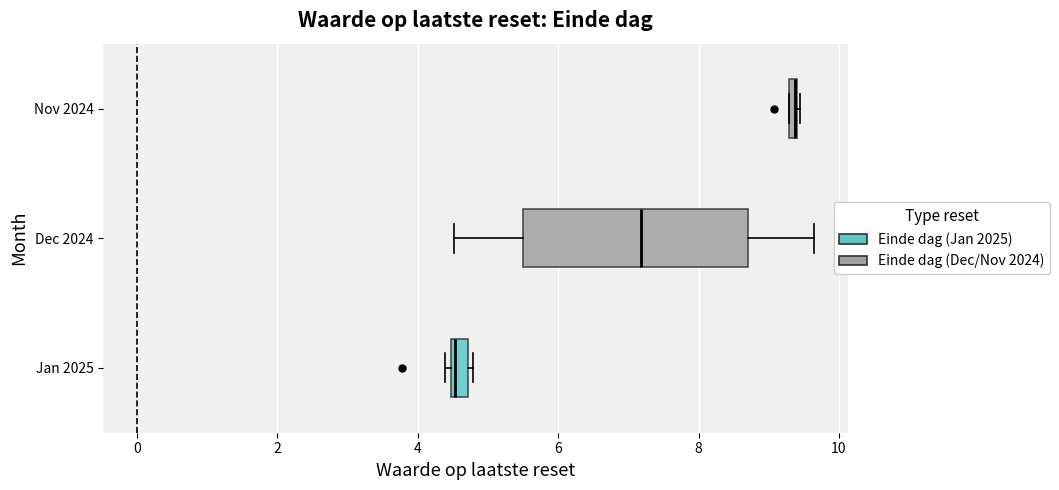

Comparing the boxes themselves (not the whiskers), which one is the widest?

Dec 2024